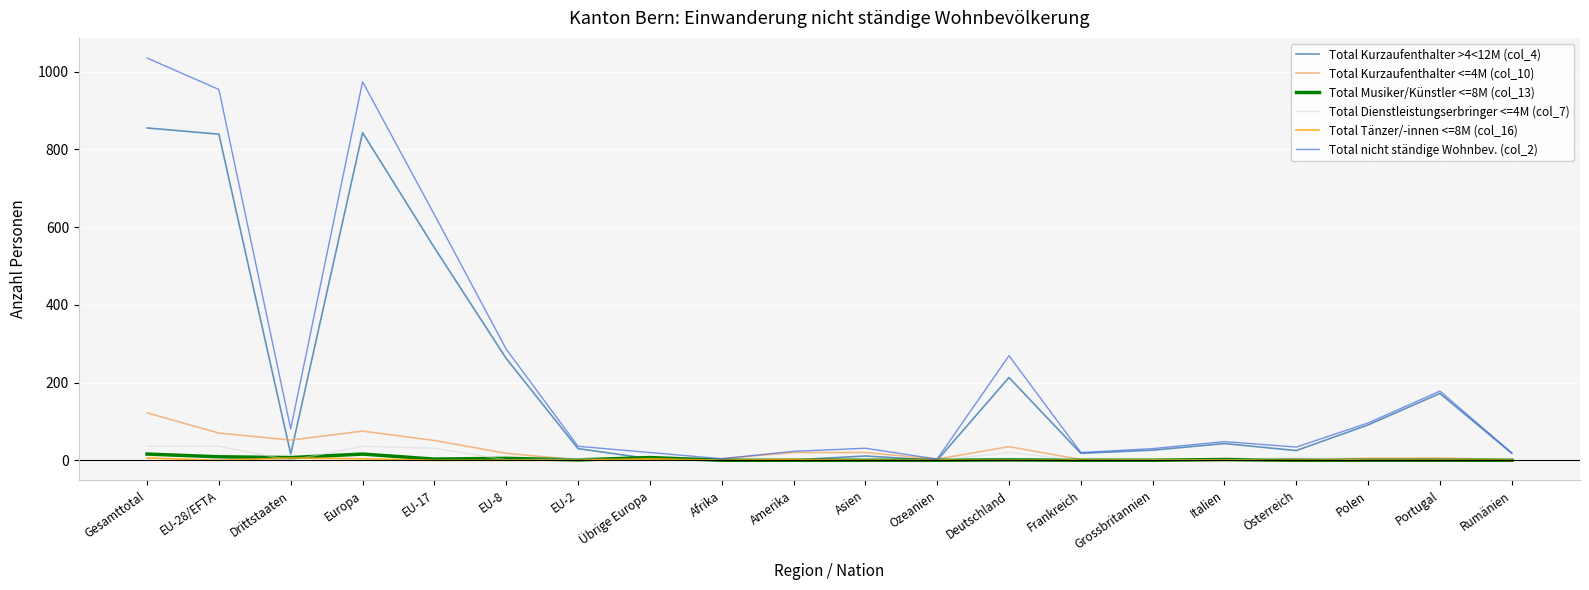

Is the value of Total Kurzaufenthalter >4<12M (col_4) at Deutschland greater than the value of Total Tänzer/-innen <=8M (col_16) at Rumänien?

Yes